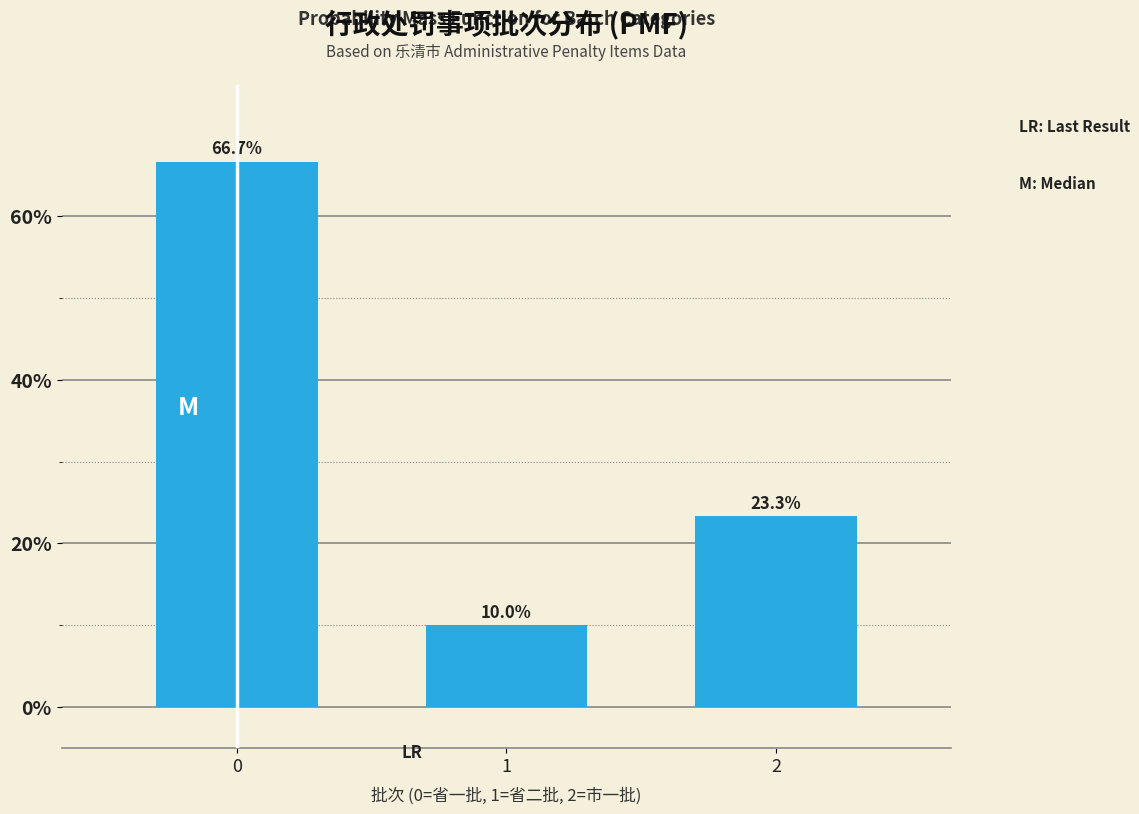

Reading right to left, extract all data points from this chart.

23.3	10.0	66.7